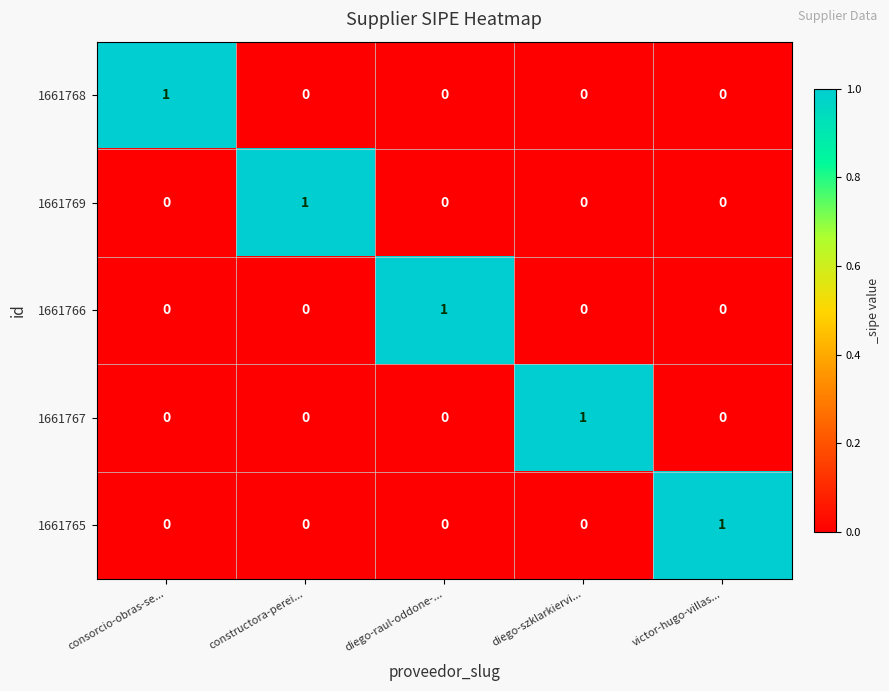

Count the 1661769 values in the range 0 to 1.

5